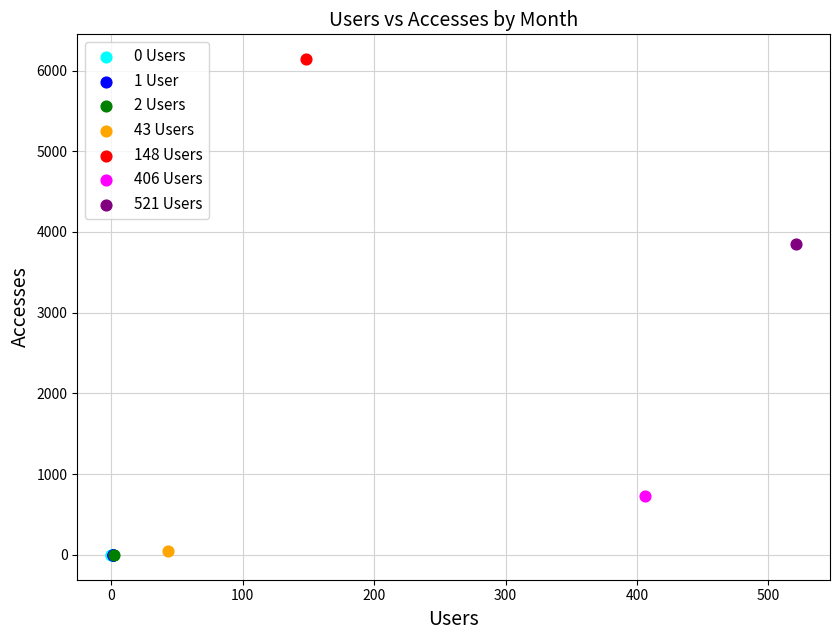

What are all the series names shown in the legend?

0 Users, 1 User, 2 Users, 43 Users, 148 Users, 406 Users, 521 Users